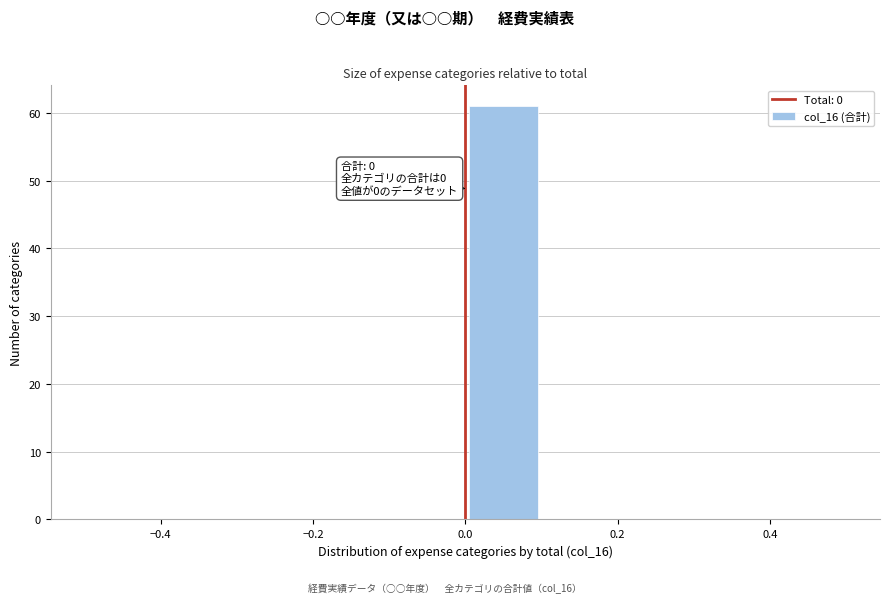

Which range on the x-axis has the tallest bar?

0.0 to 0.1